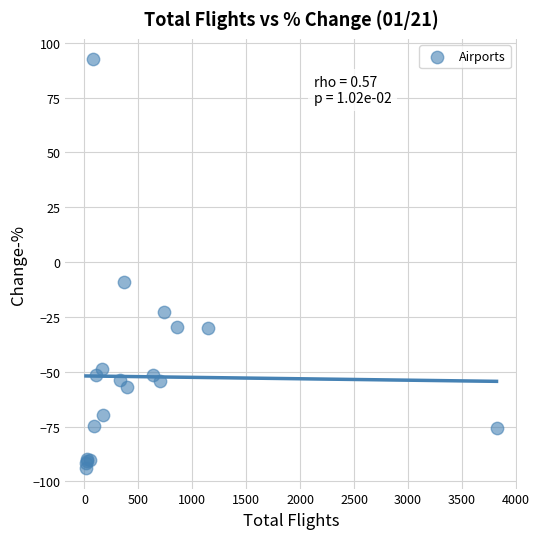

What Y value in the scatter plot is closest to 0?

-9.0